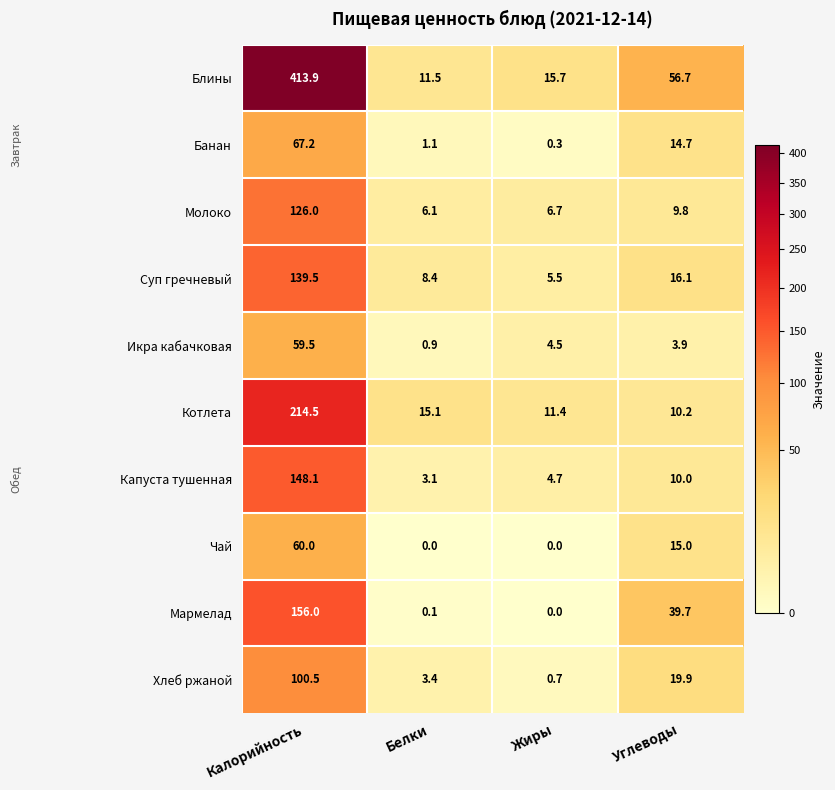

At how many categories does at least one series exceed 367?

1